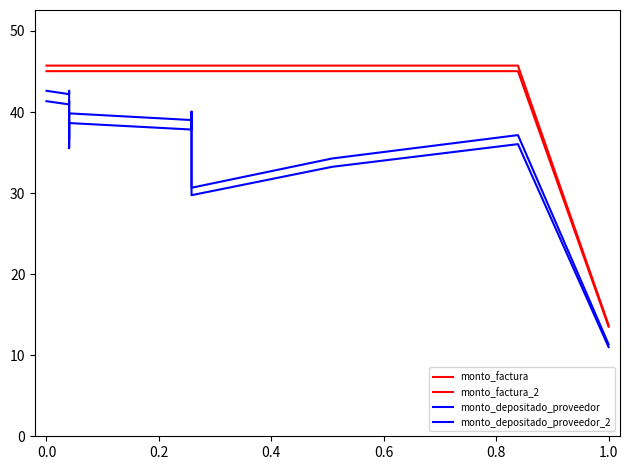

At how many categories does at least one series exceed 21?

11